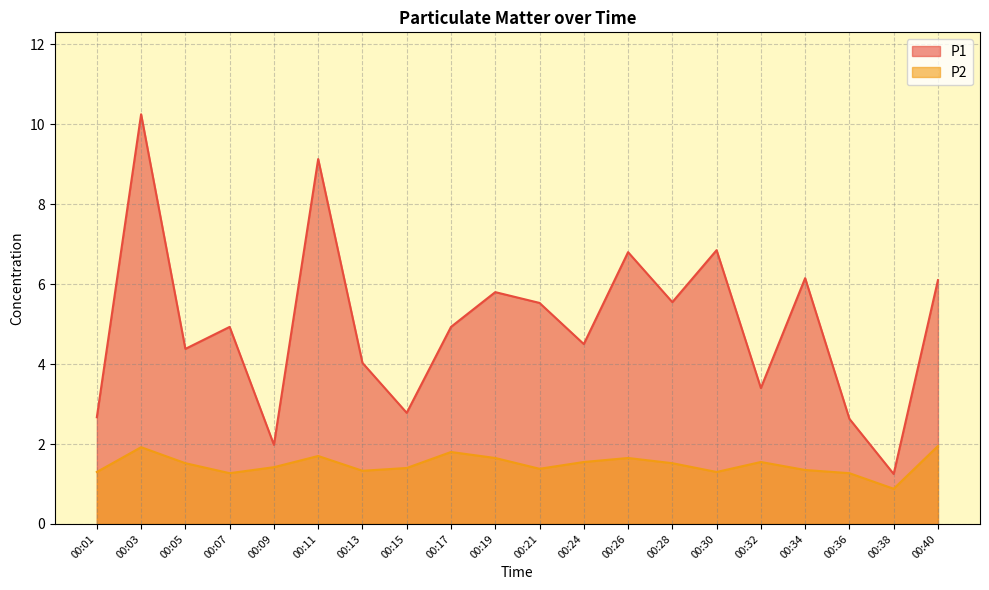

What is the total value across all series at 00:28?

7.1